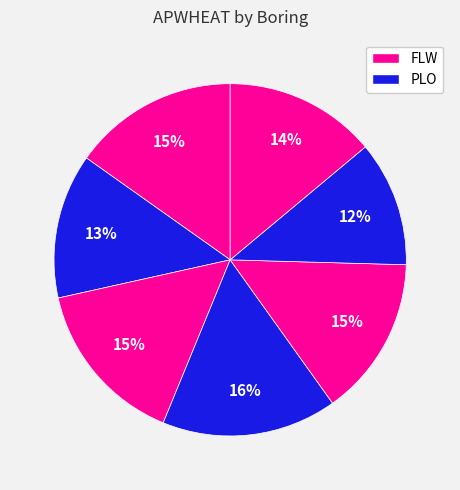

How many slices are in this pie chart?

7